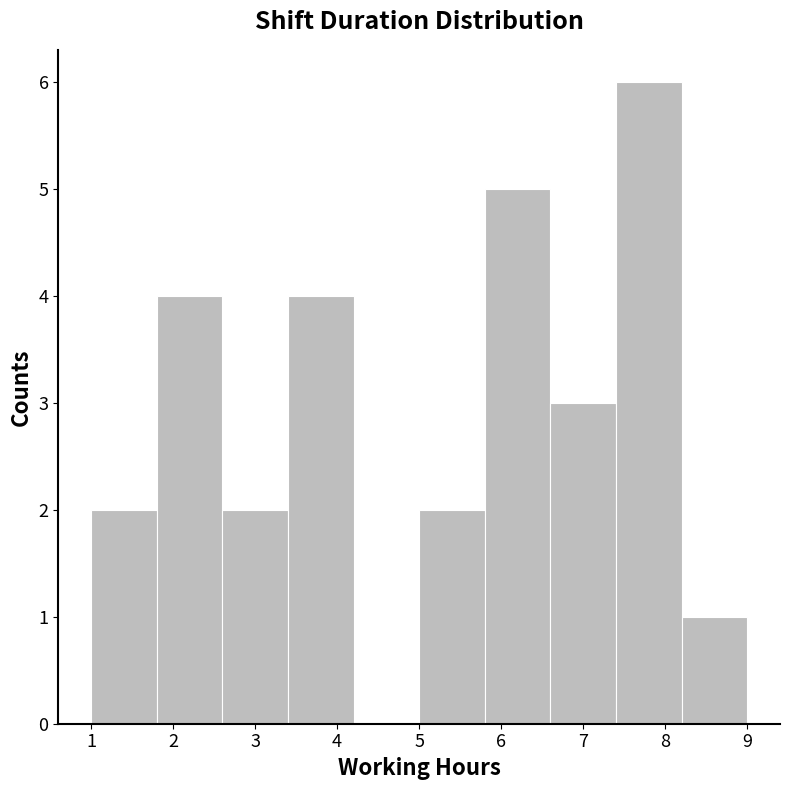

Over which range of the x-axis is the bar tallest?

7.4 to 8.2